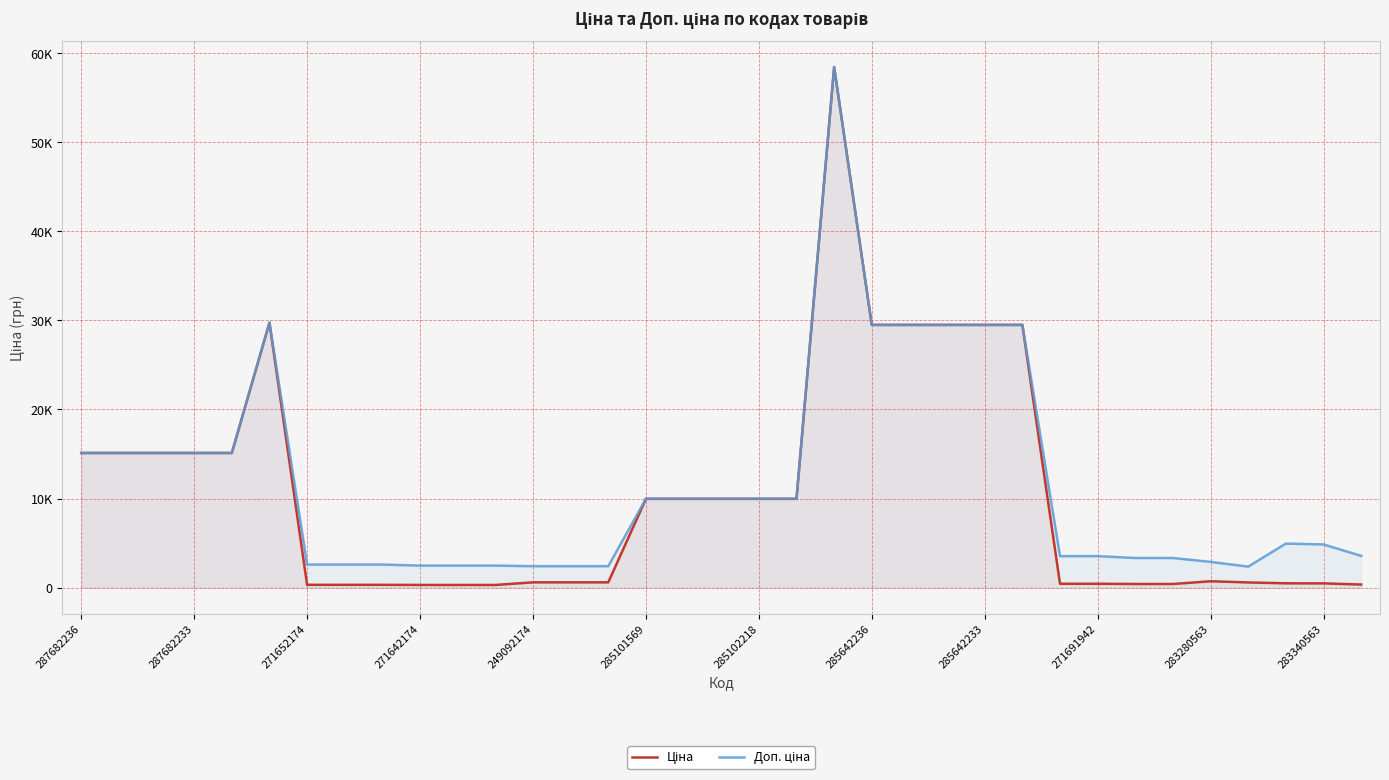

Which category has the lowest value across all series?

271642174